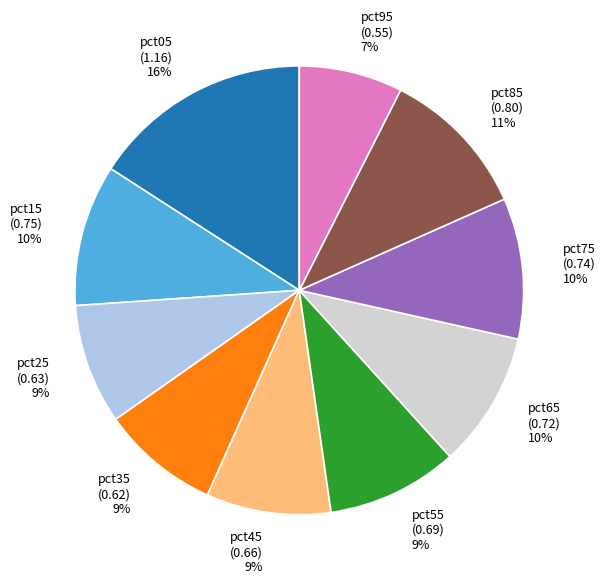

Is there a majority slice in this chart?

No